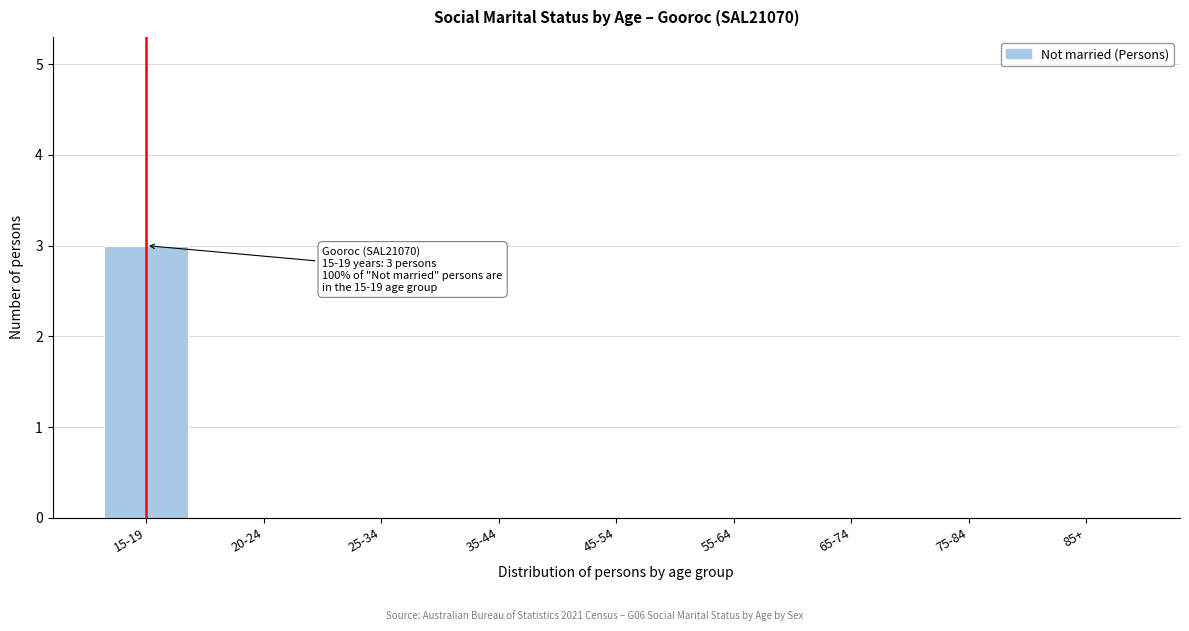

Reading right to left, list all the values displayed in this chart.

85+=0	75-84=0	65-74=0	55-64=0	45-54=0	35-44=0	25-34=0	20-24=0	15-19=3